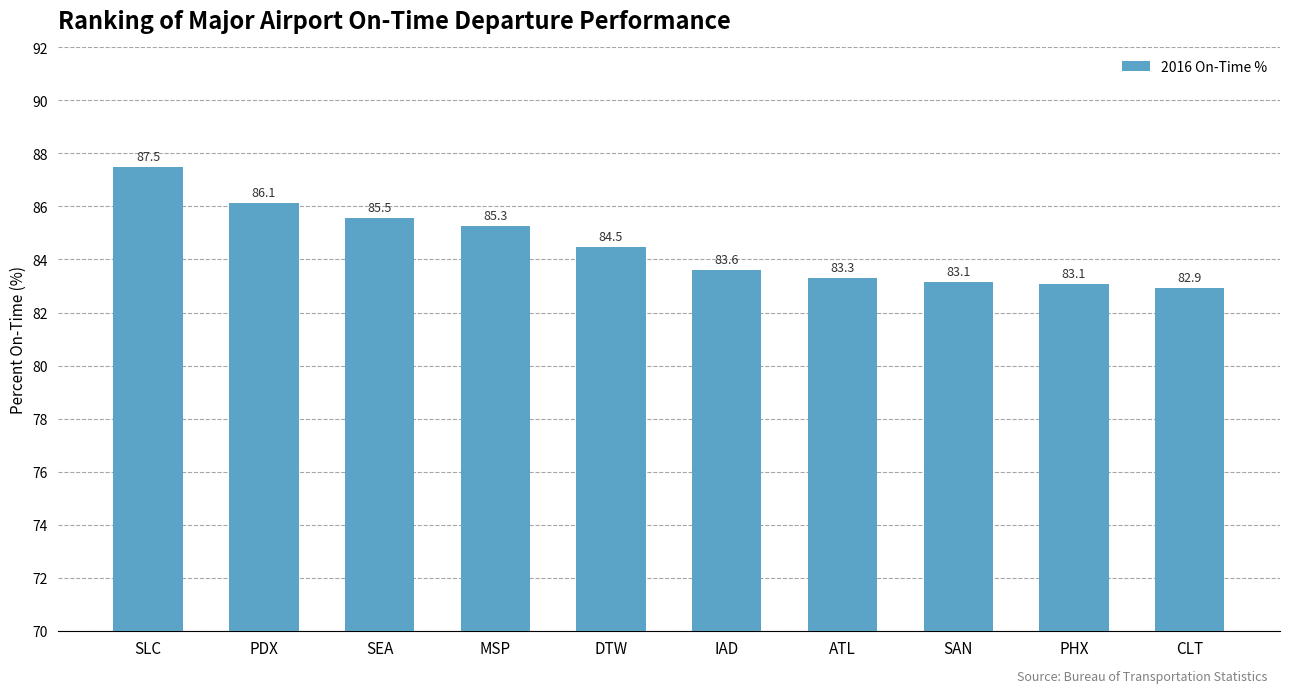

What is the difference between the values at PDX and CLT?

3.2